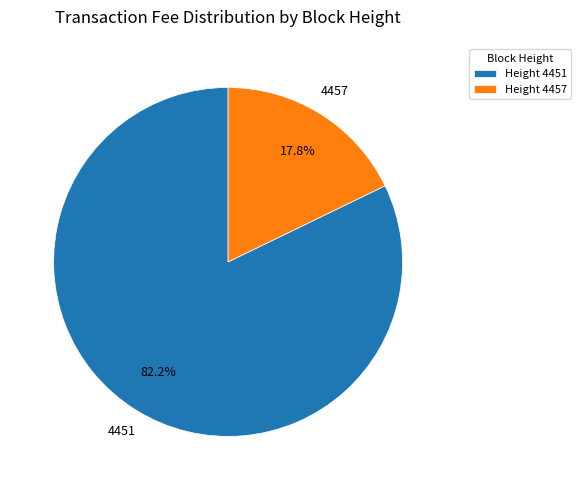

Do 4451 and 4457 together represent more than half of the pie?

Yes